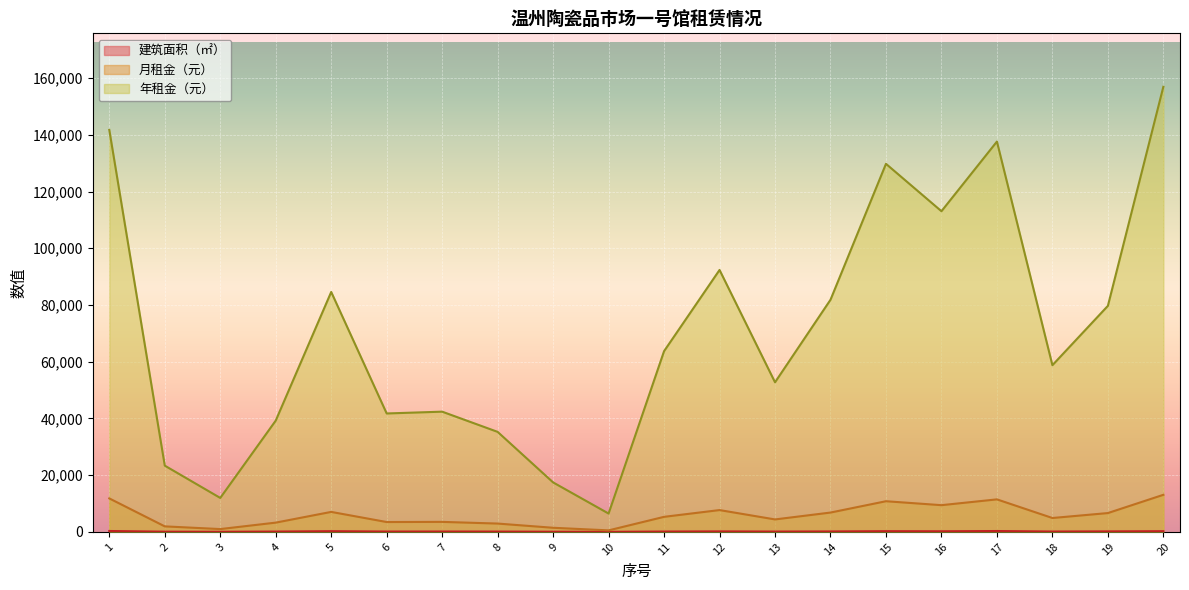

The 月租金（元） series shows 6740.1 at 18. True or false?

False